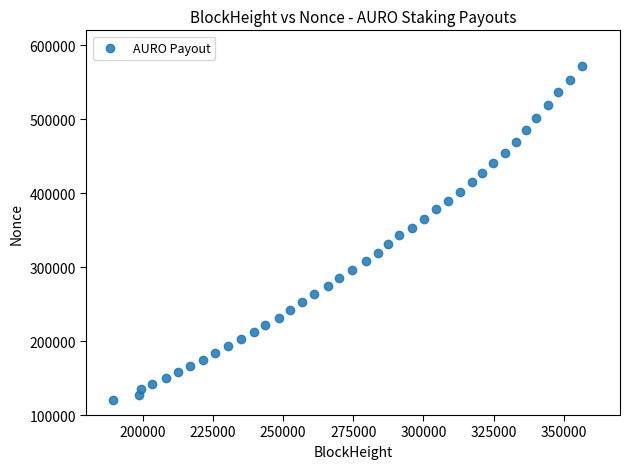

What is the range of Y values (max minus min)?

451246